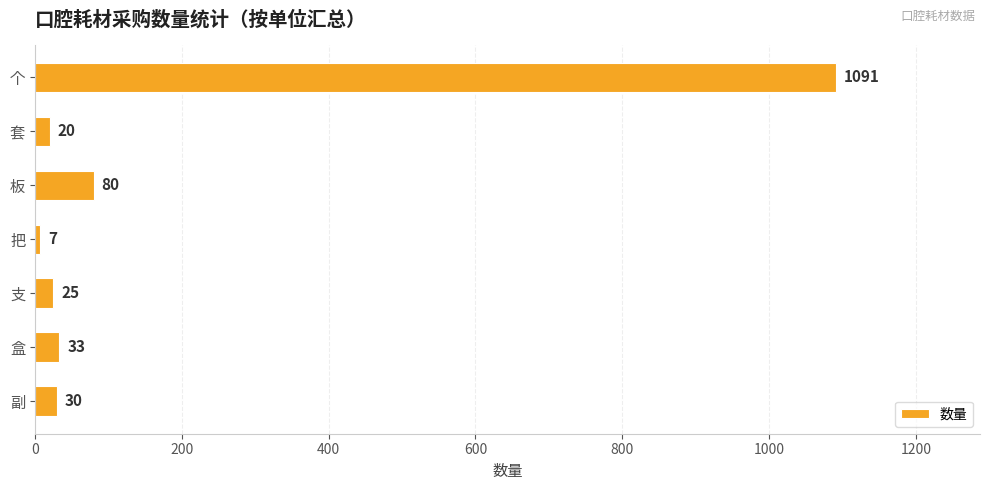

Reading top to bottom, list all the values displayed in this chart.

1091	20	80	7	25	33	30